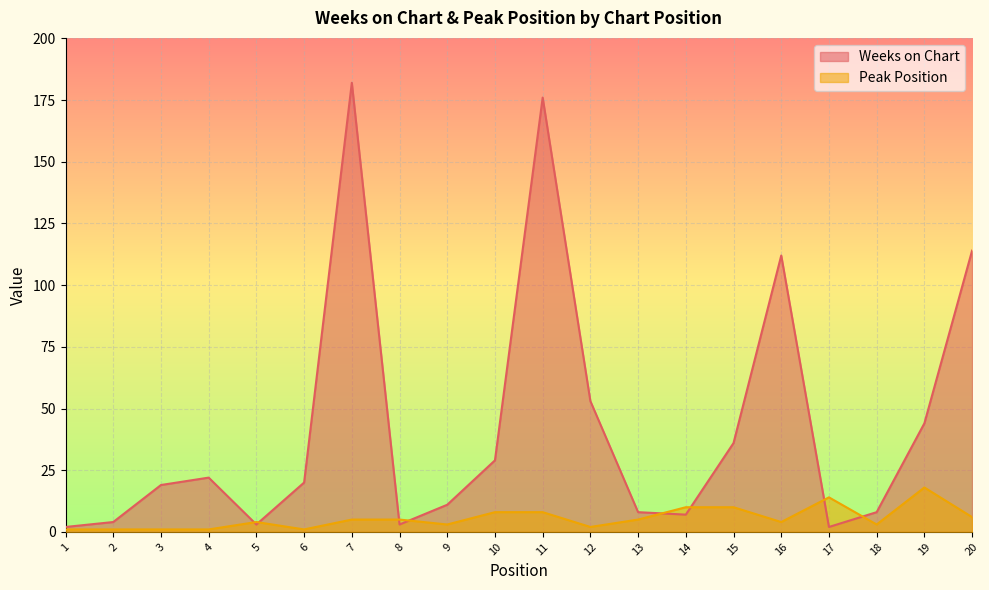

How many data points in Peak Position are less than 5?

10